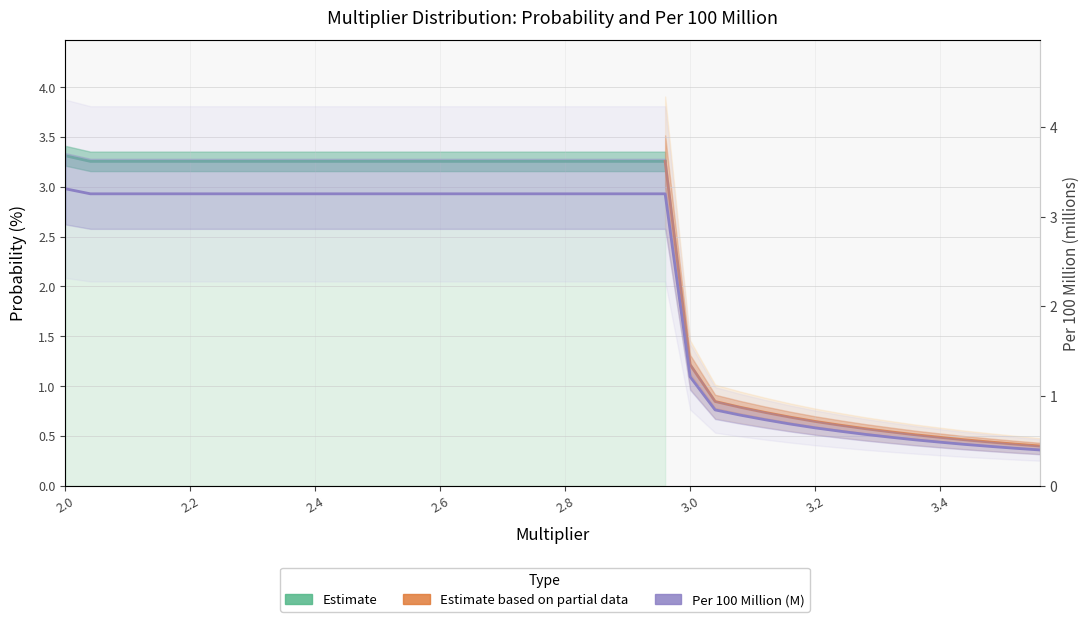

Does the chart display data point markers on the line(s)?

No